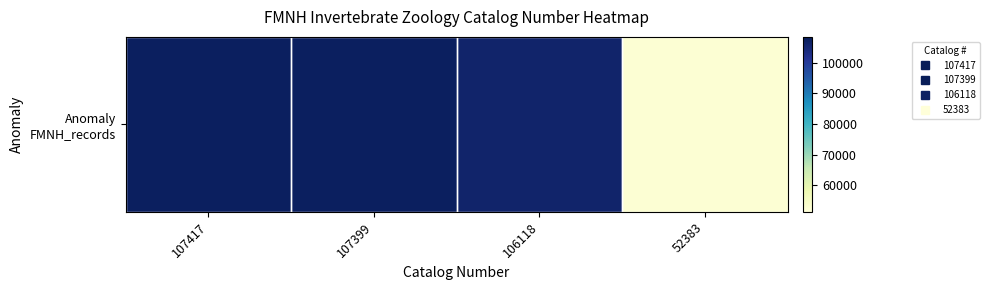

What is the approximate value at 107417, to the nearest 10?

107420